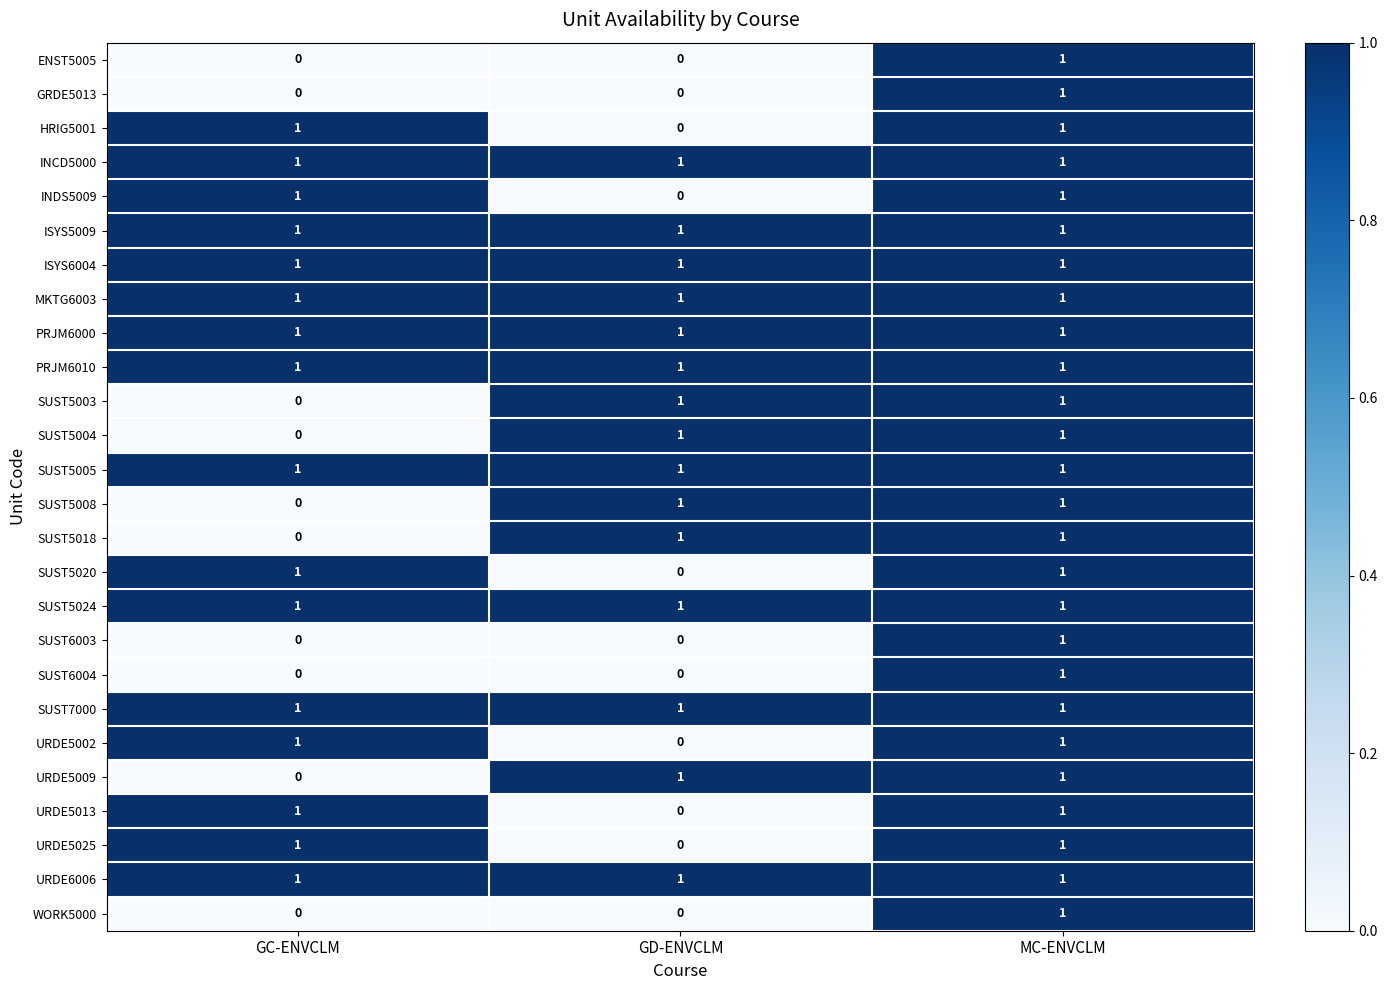

How many data points does each series have?

3